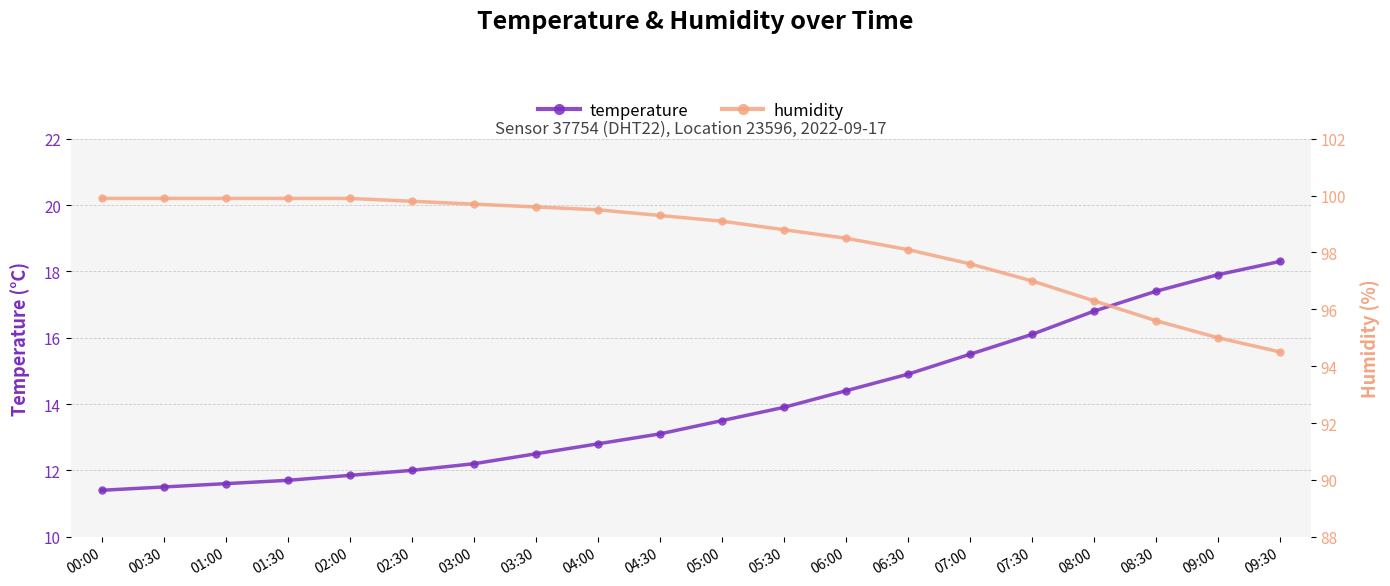

True or false: humidity and temperature intersect in this chart.

False